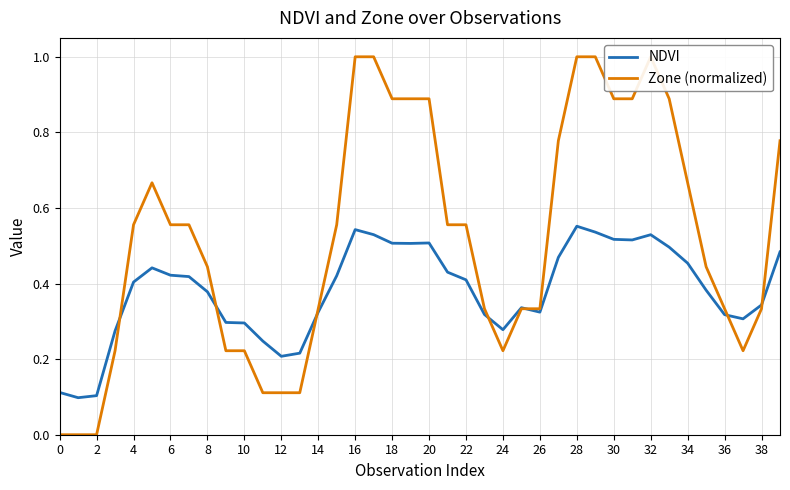

True or false: Zone (normalized) has a value of 0.3 at 26.

True